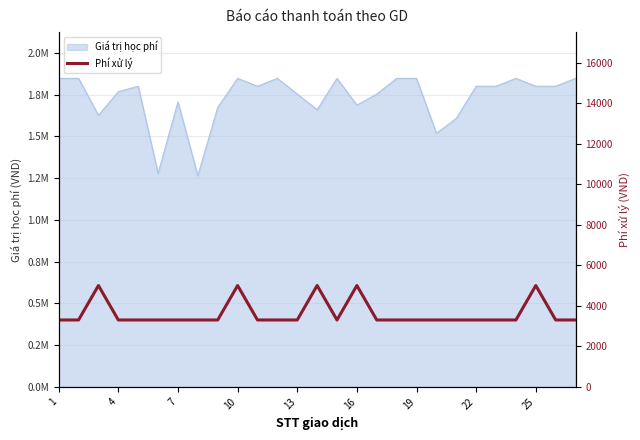

Reading right to left, list all the values displayed in this chart.

3300	3300	5000	3300	3300	3300	3300	3300	3300	3300	3300	5000	3300	5000	3300	3300	3300	5000	3300	3300	3300	3300	3300	3300	5000	3300	3300